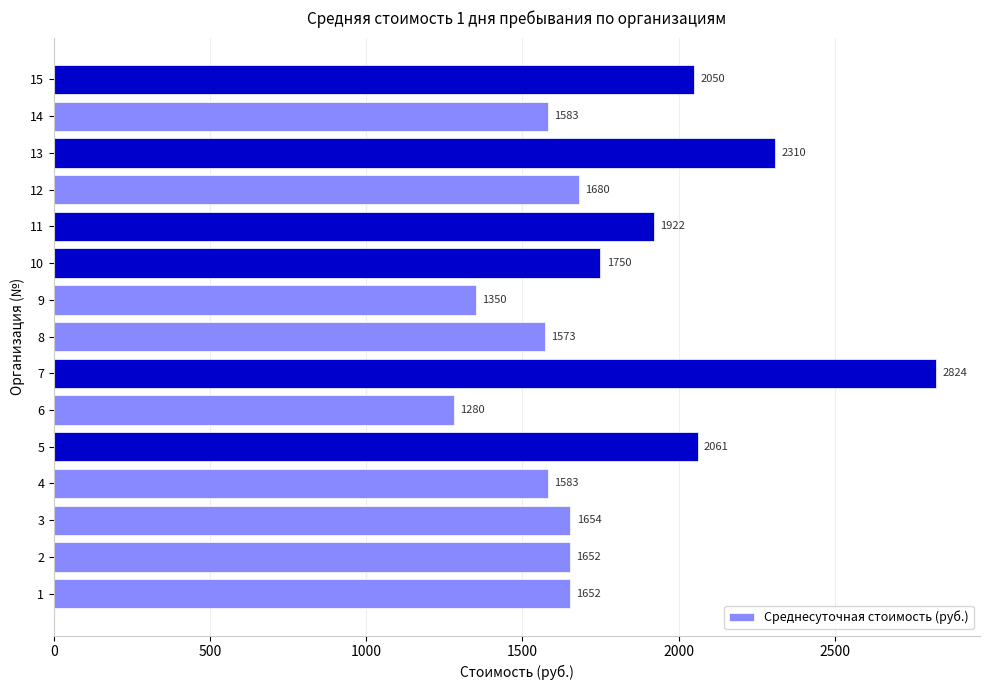

True or false: the data shows 2061.0 at 5.

True